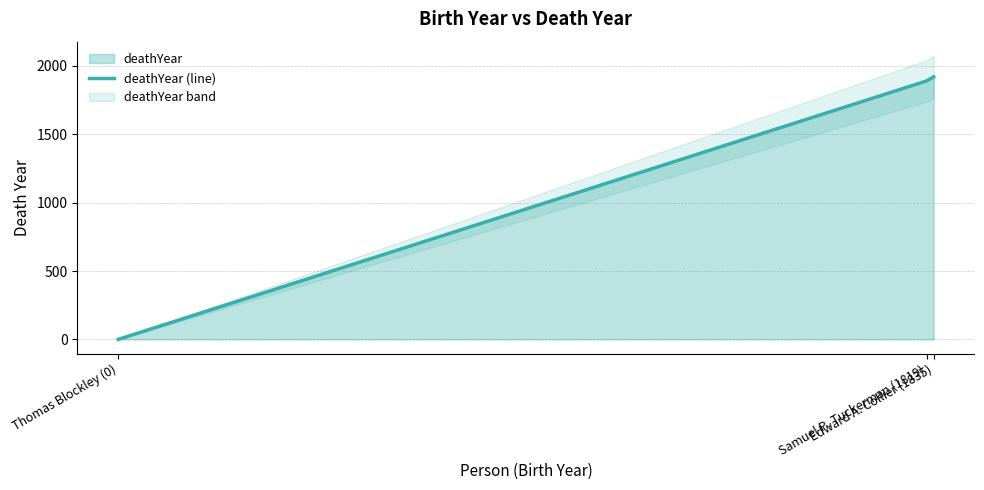

Reading left to right, what are all the values shown in this chart?

0	1890	1920